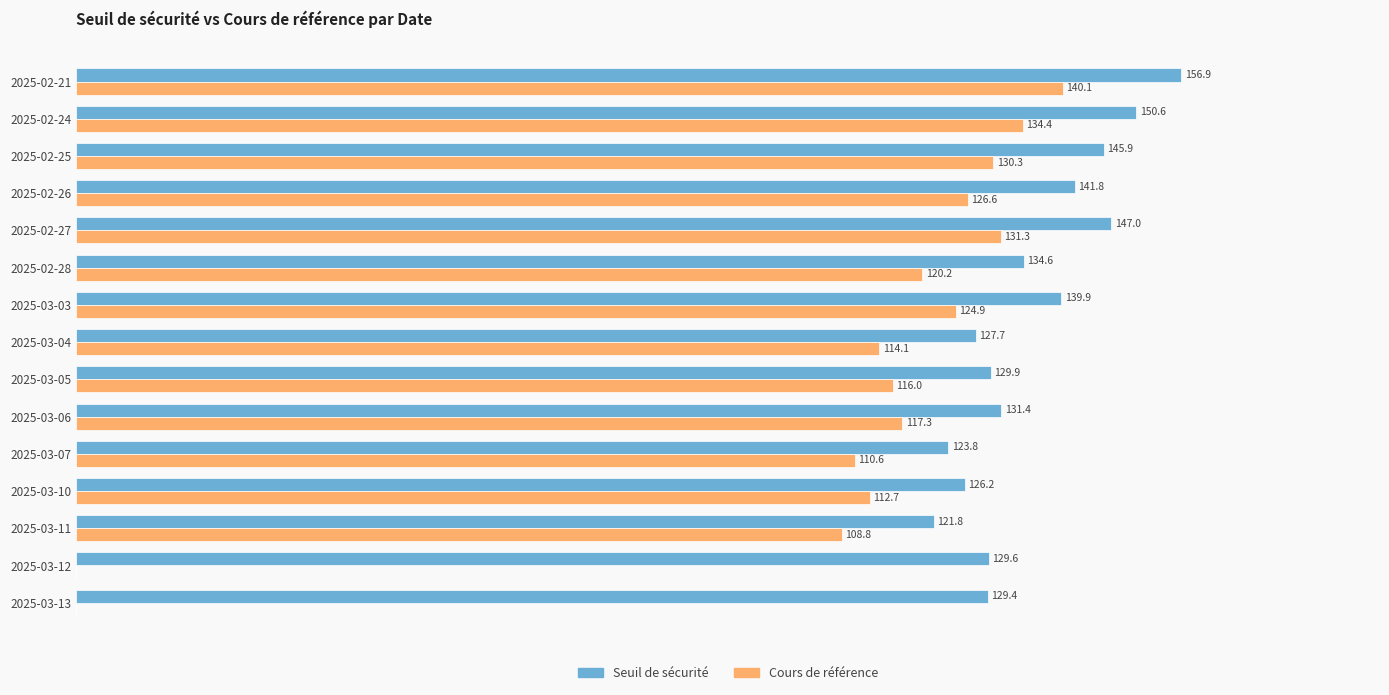

Which series changed the most between 2025-02-28 and 2025-02-26?

Seuil de sécurité